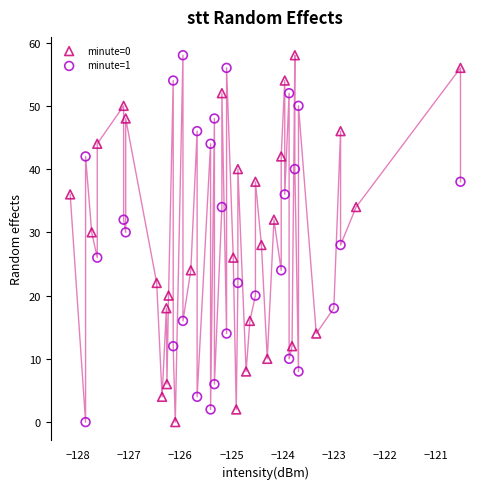

What are all the series names shown in the legend?

minute=0, minute=1